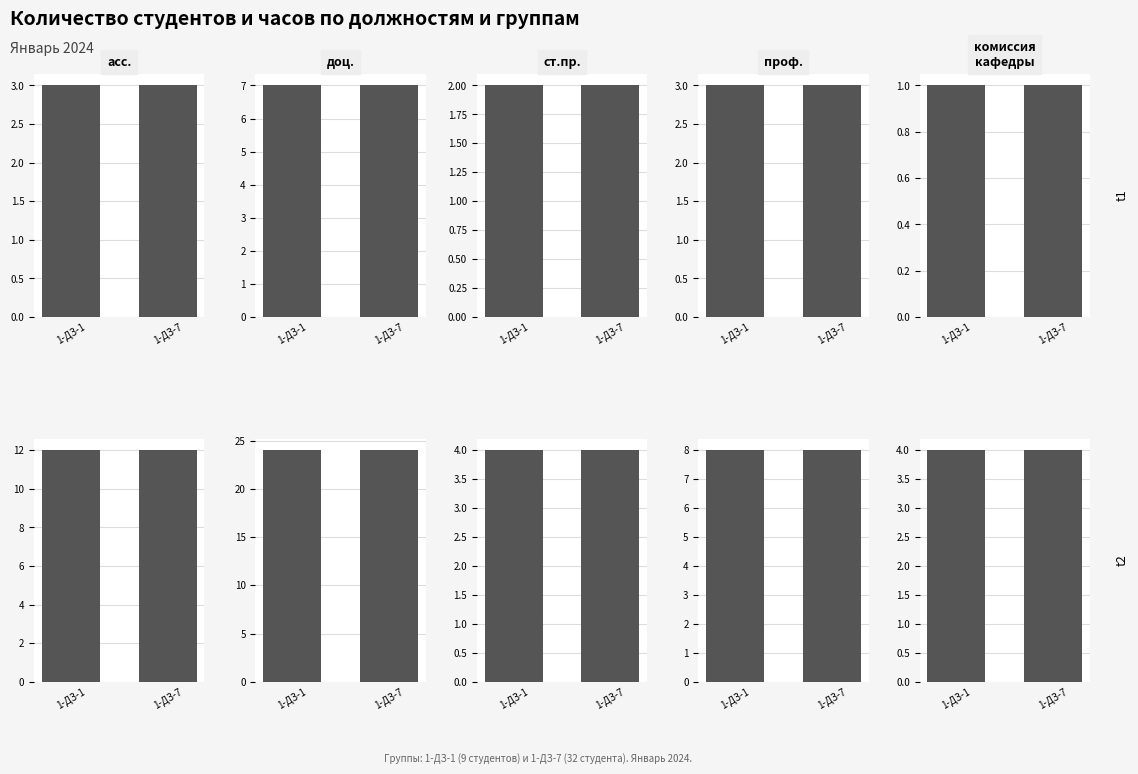

Is the value of Часов (на поток, группу, студента) at проф. greater than the value of Количество студентов at ст.пр.?

No